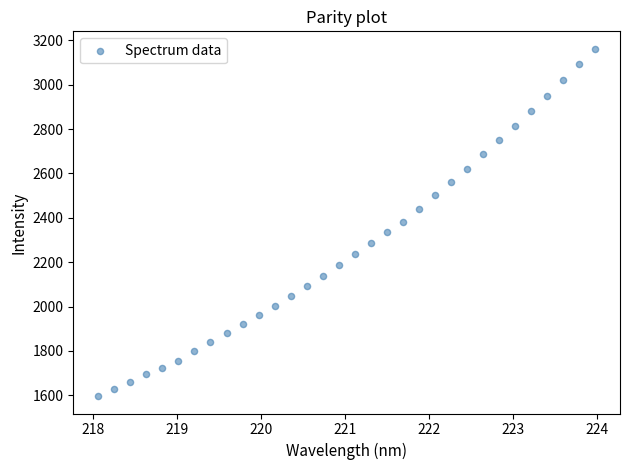

What is the range of Y values (max minus min)?

1565.7